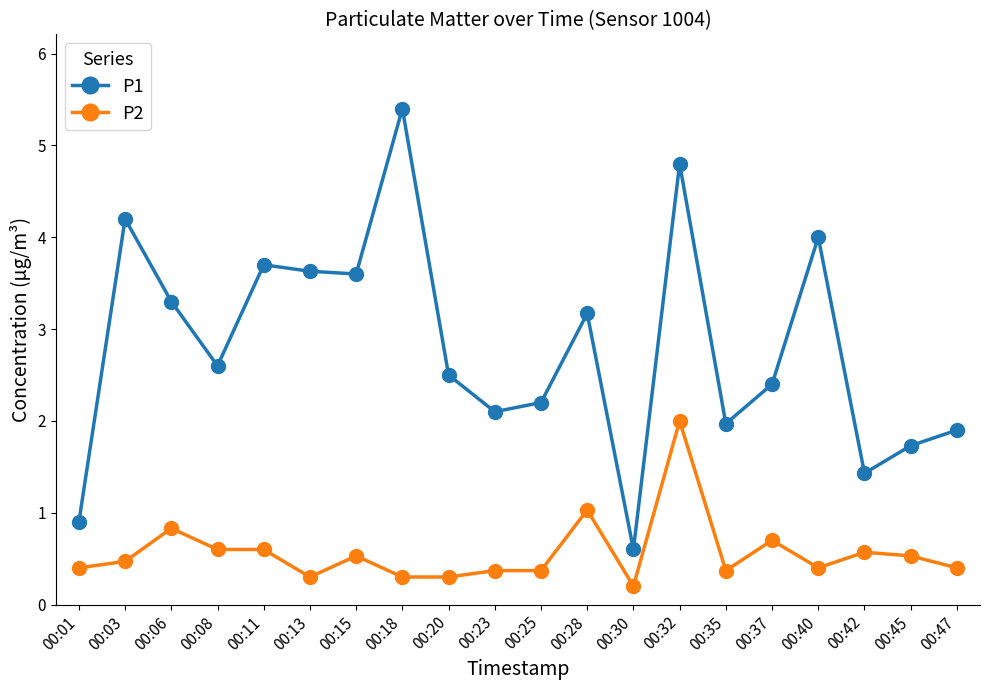

What is the sum of the P1 values at 00:42 and 00:32?

6.2